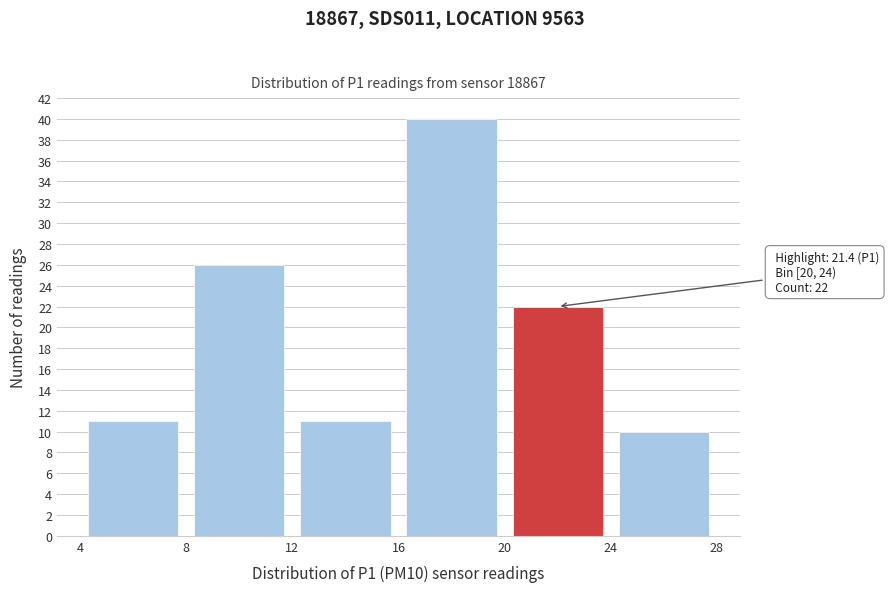

Which range on the x-axis has the tallest bar?

16 to 20